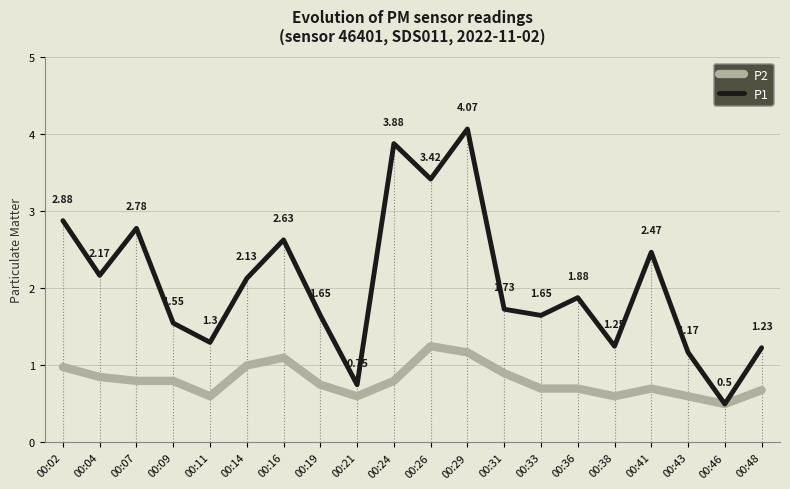

What is the minimum value shown in the chart?

0.5